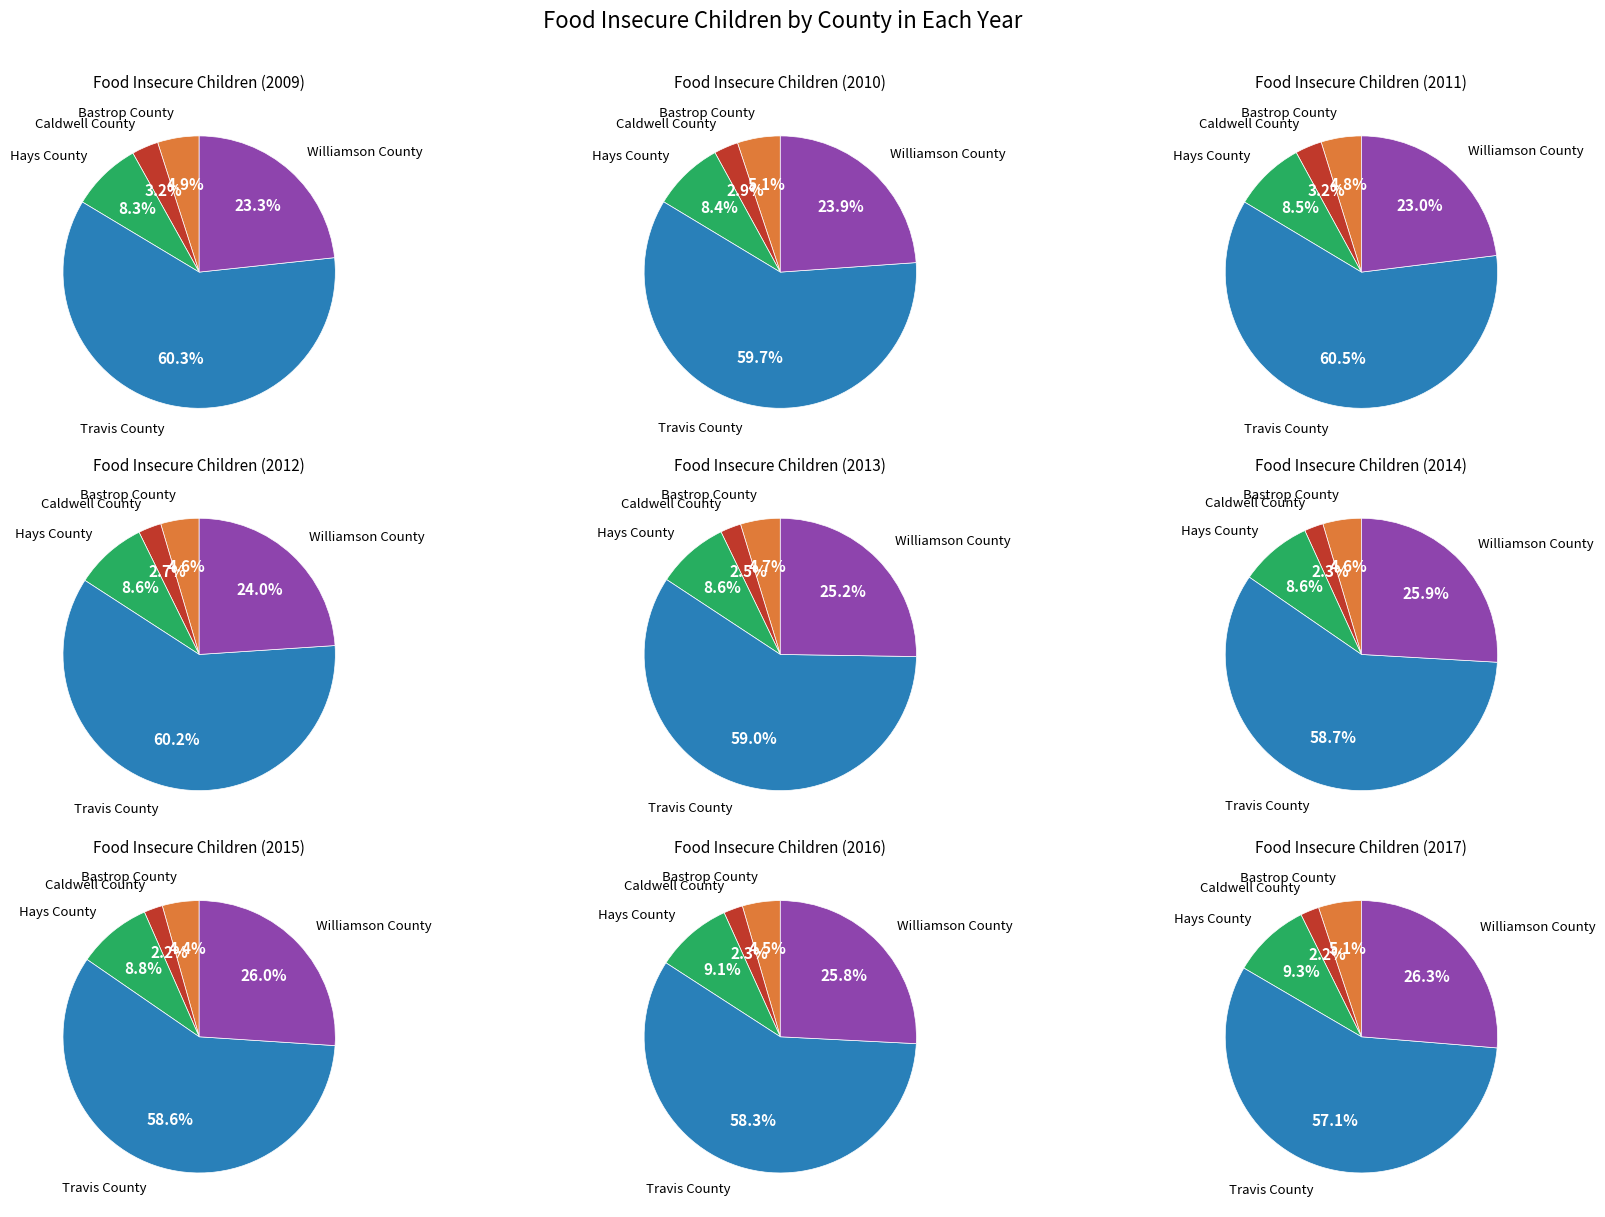

To the nearest percent, what is the difference between the largest and smallest slice percentages?

57%